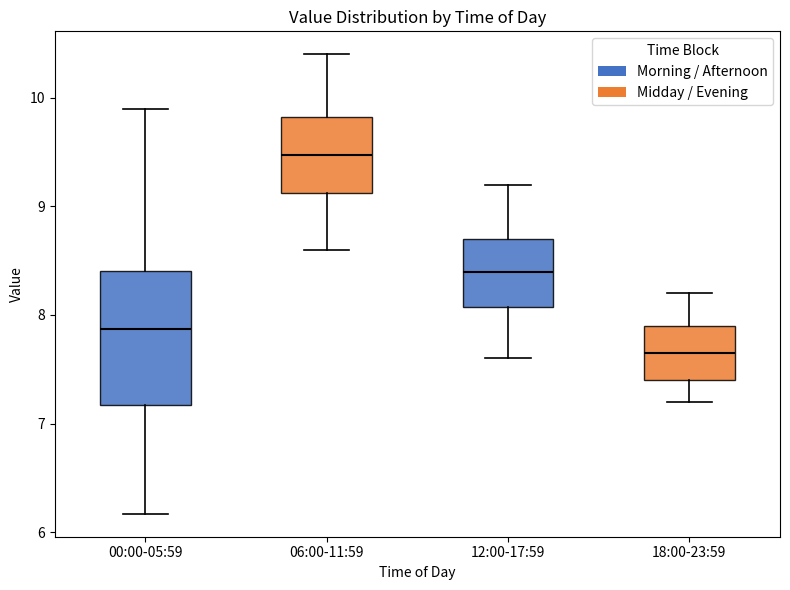

Reading left to right, read every box against the y-axis: the position of its median line, the range the box covers, and the ends of its whiskers. The values are not printed on the chart, so give them approximately, as read against the axis.

00:00-05:59: median 7.9, box 7.2 to 8.4, whiskers 6.2 to 9.9
06:00-11:59: median 9.5, box 9.1 to 9.8, whiskers 8.6 to 10.4
12:00-17:59: median 8.4, box 8.1 to 8.7, whiskers 7.6 to 9.2
18:00-23:59: median 7.7, box 7.4 to 7.9, whiskers 7.2 to 8.2